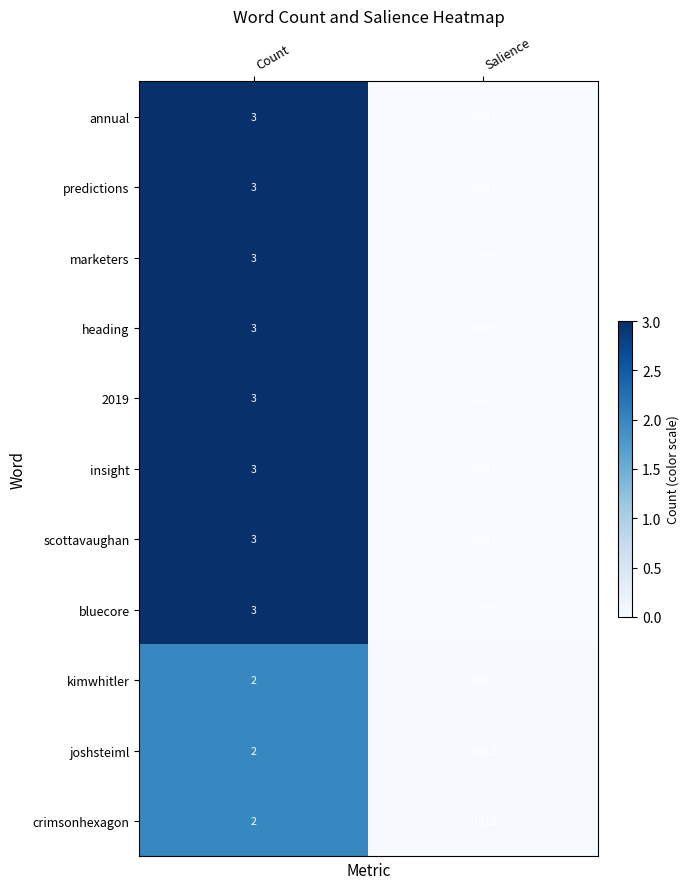

Where is annual nearest to the value 1?

Salience